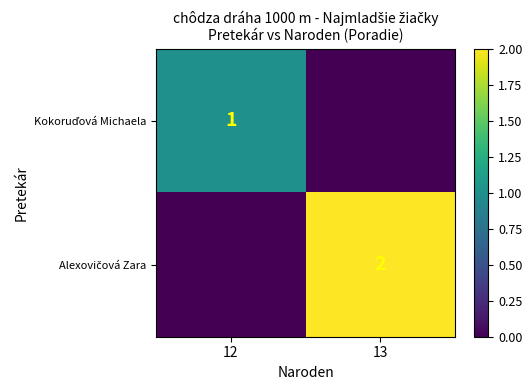

Rank the series by their average value, from highest to lowest.

Alexovičová Zara, Kokoruďová Michaela